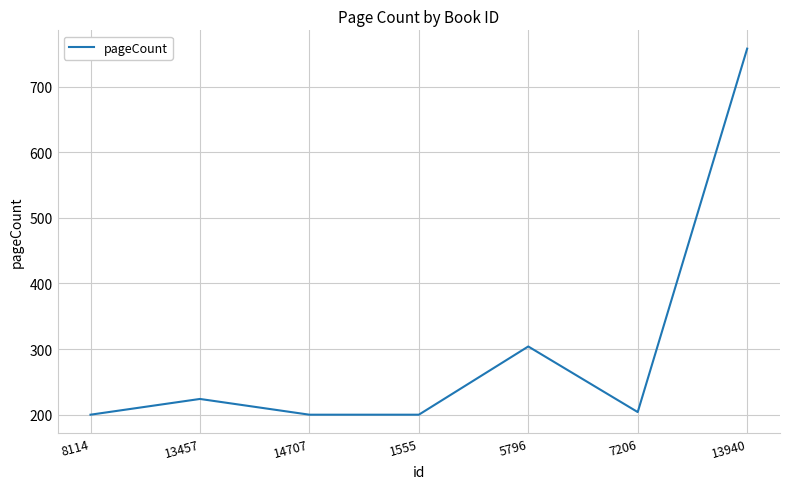

How many interior local peaks (higher than both neighbors) does the data have?

2